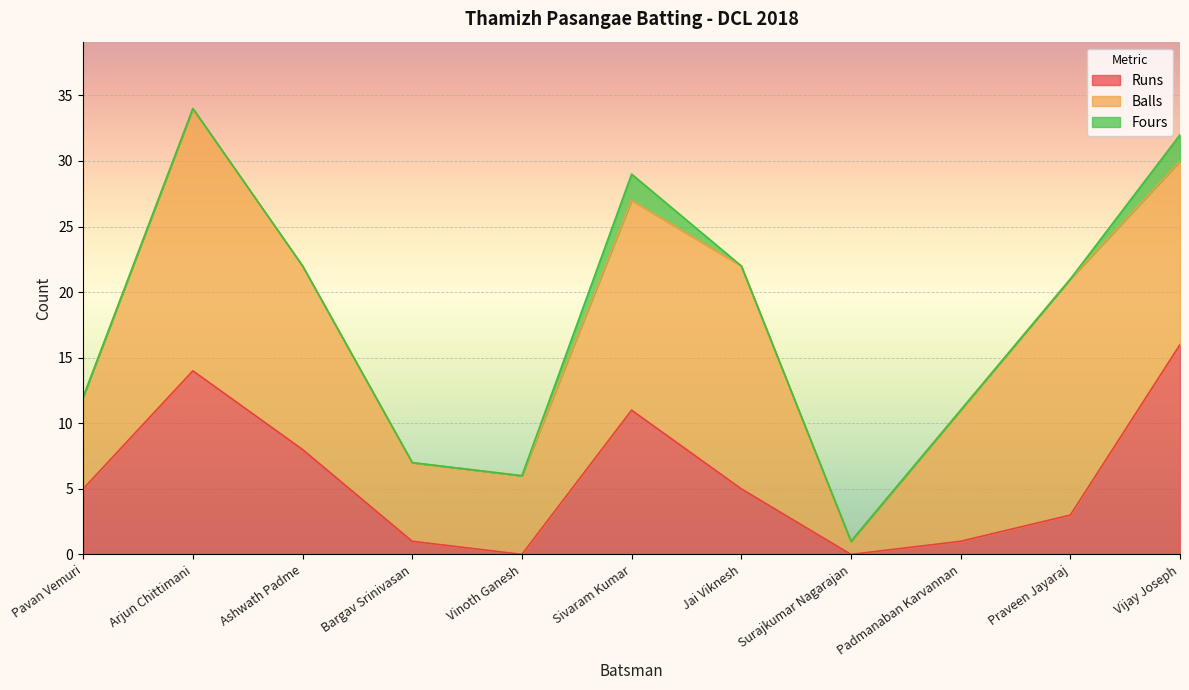

At which category does the chart reach its peak across all series?

Arjun Chittimani